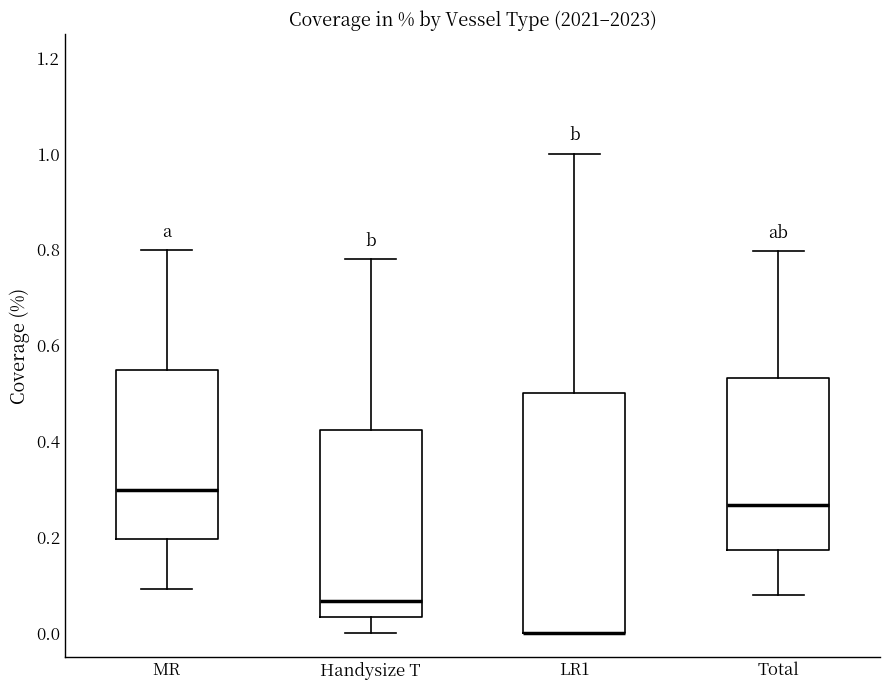

Which box is the tallest, from its lower edge to its upper edge?

LR1